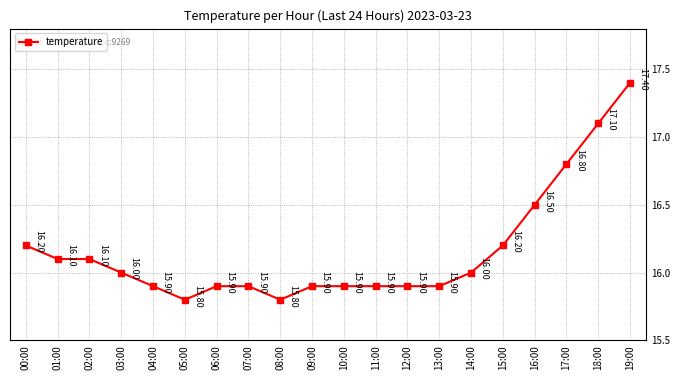

What is the maximum value shown in the chart?

17.4